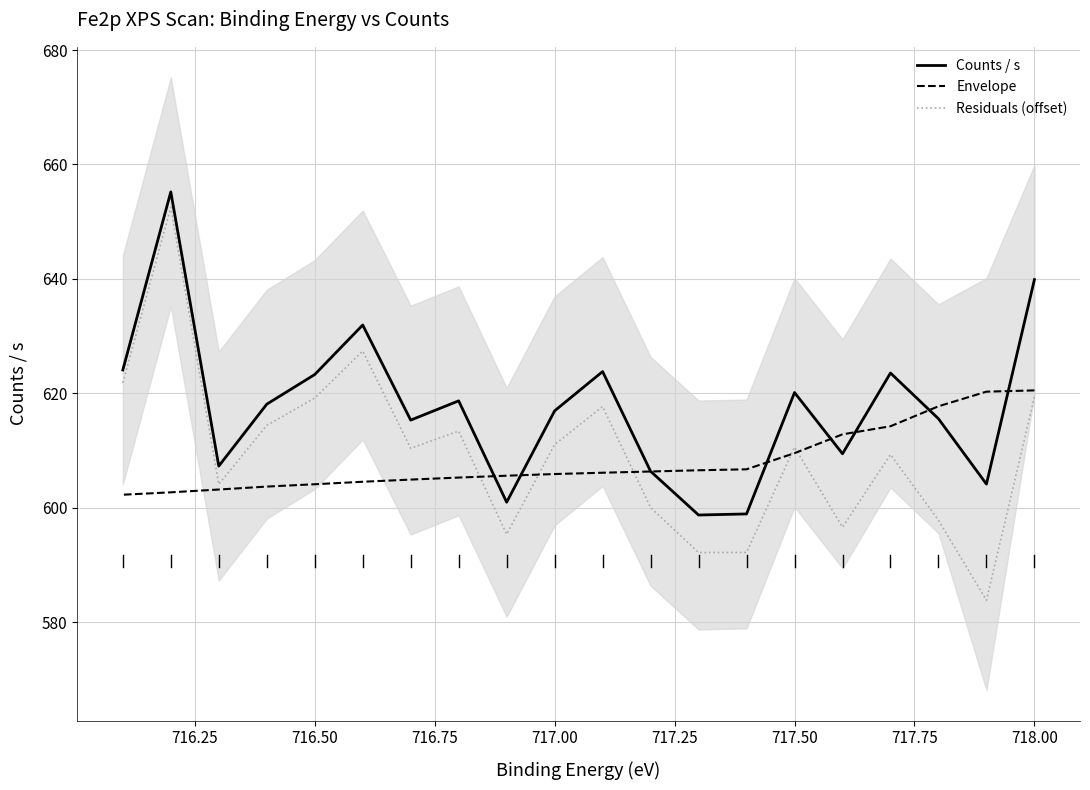

Is the value of Residuals (offset) at 17 greater than the value of Envelope at 717.00?

No